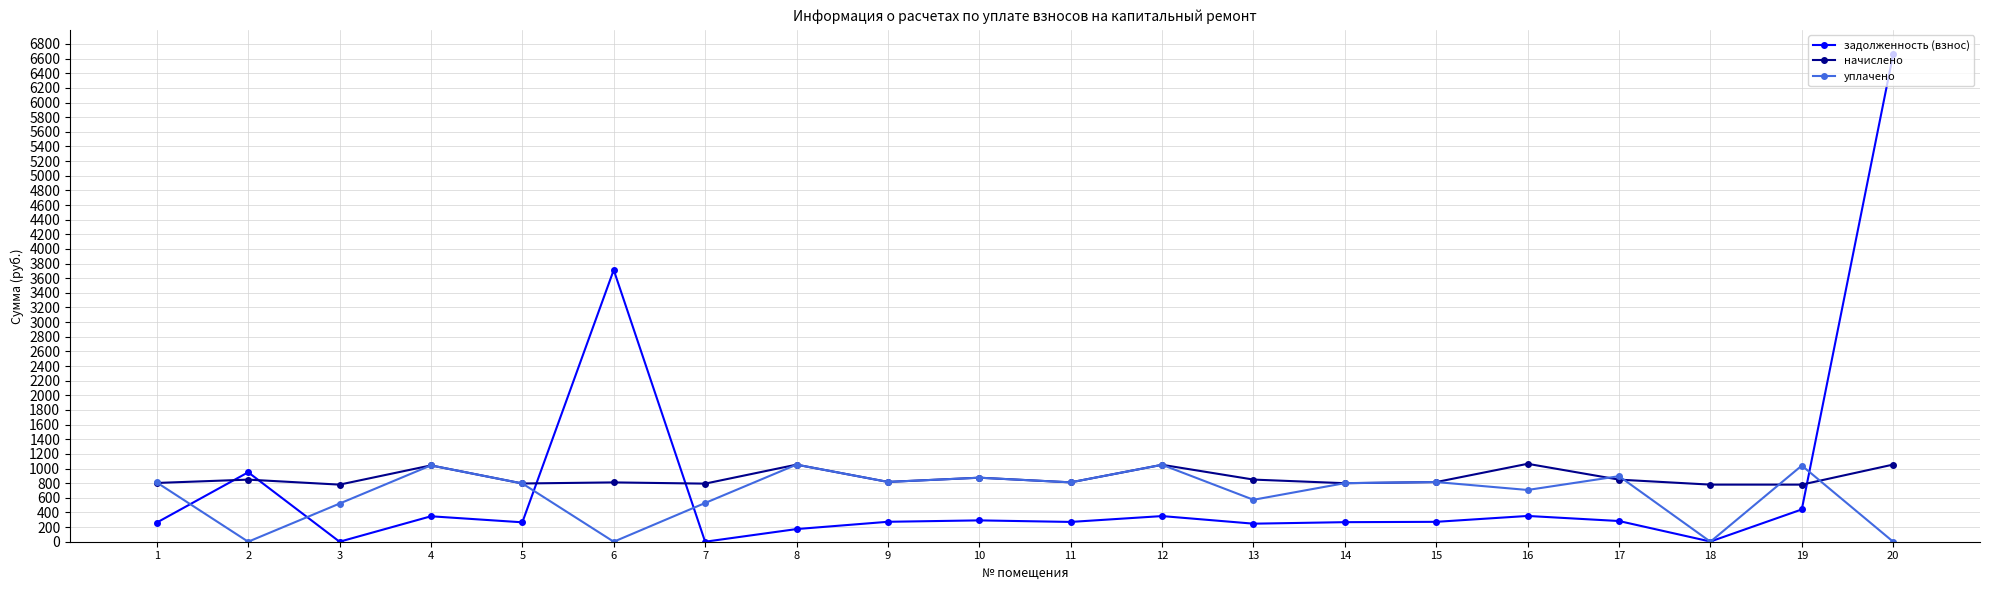

Which series has the largest range (max minus min)?

задолженность (взнос)